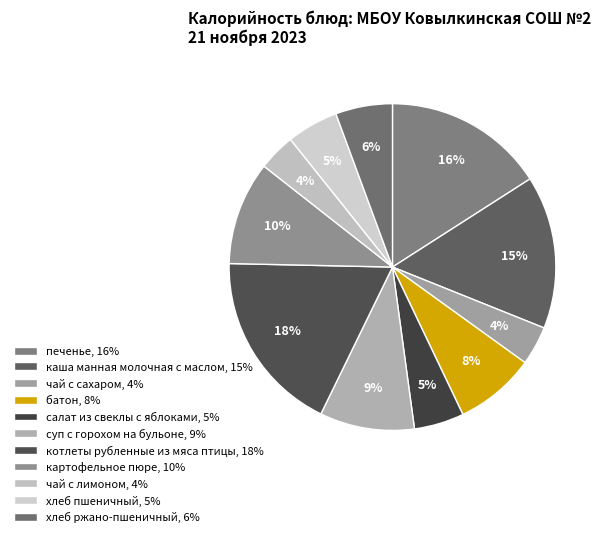

Which slice is the largest?

котлеты рубленные из мяса птицы